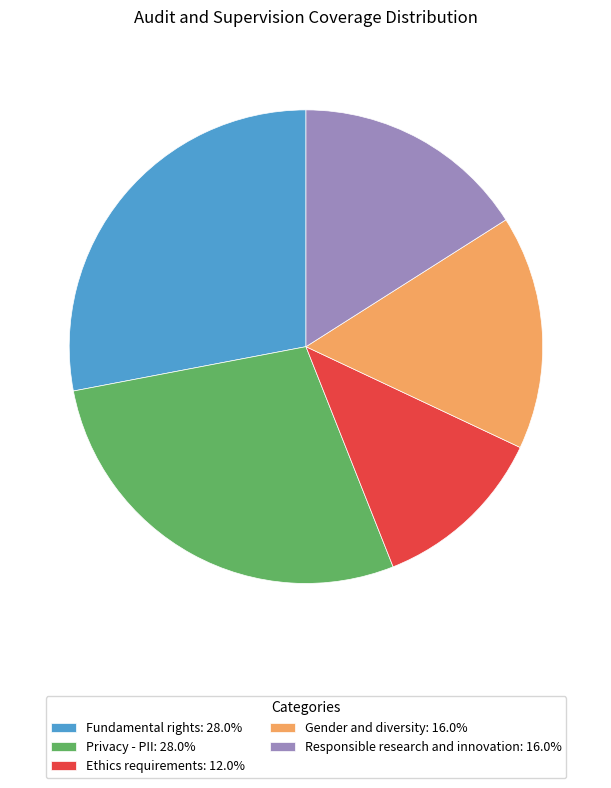

Is it true that Privacy - PII is 14% of the pie?

False